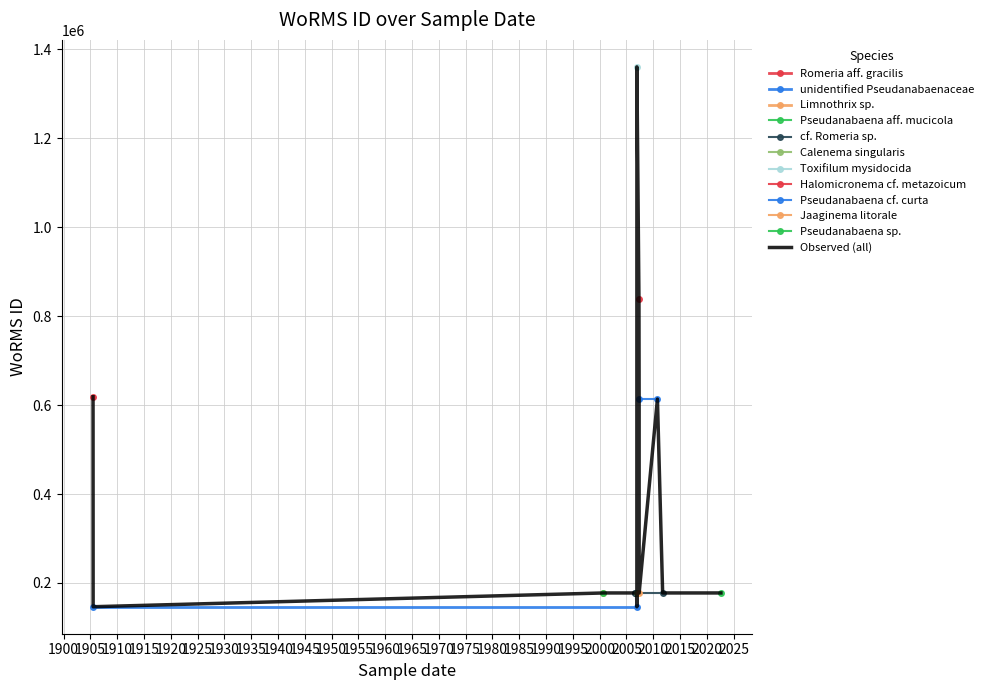

Reading right to left, what are all the values shown in this chart?

177588	146606	177595	613596	618741	177499	613596	839138	177498	146606	1360703	177595	177595	177592	177506